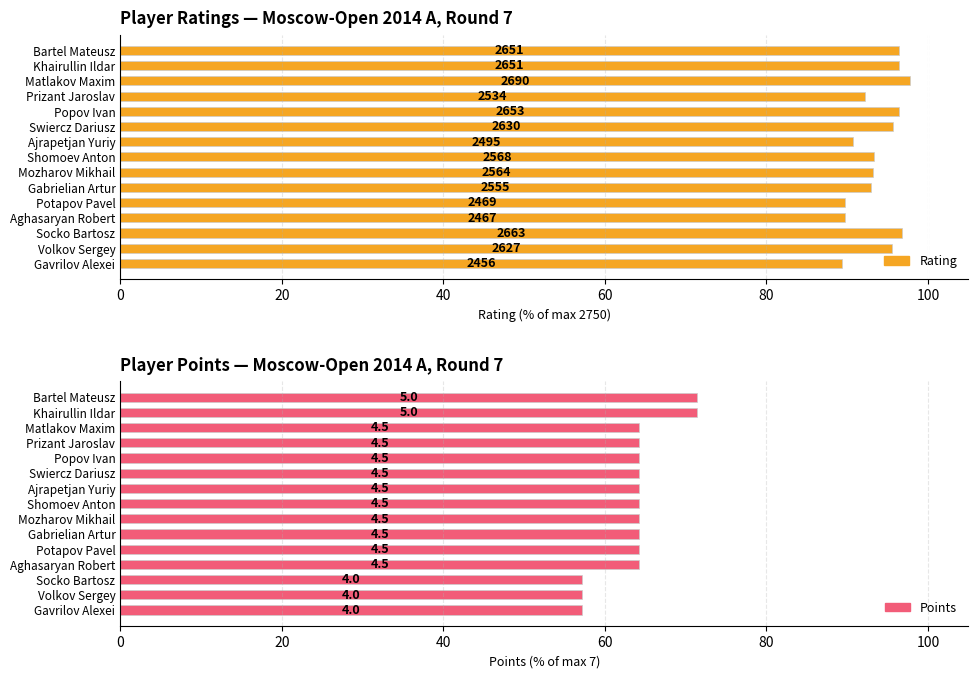

Rank the series at Socko Bartosz from lowest to highest value.

Points, Rating